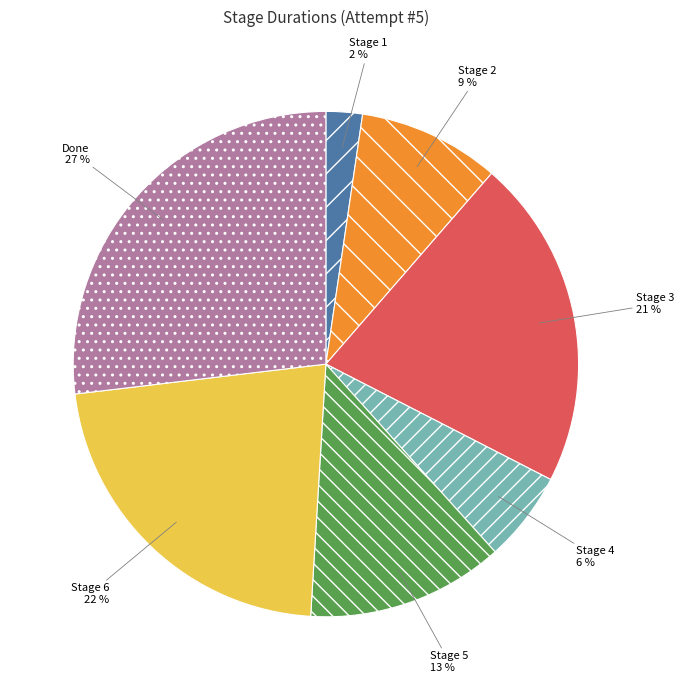

Which slice is the smallest?

Stage 1